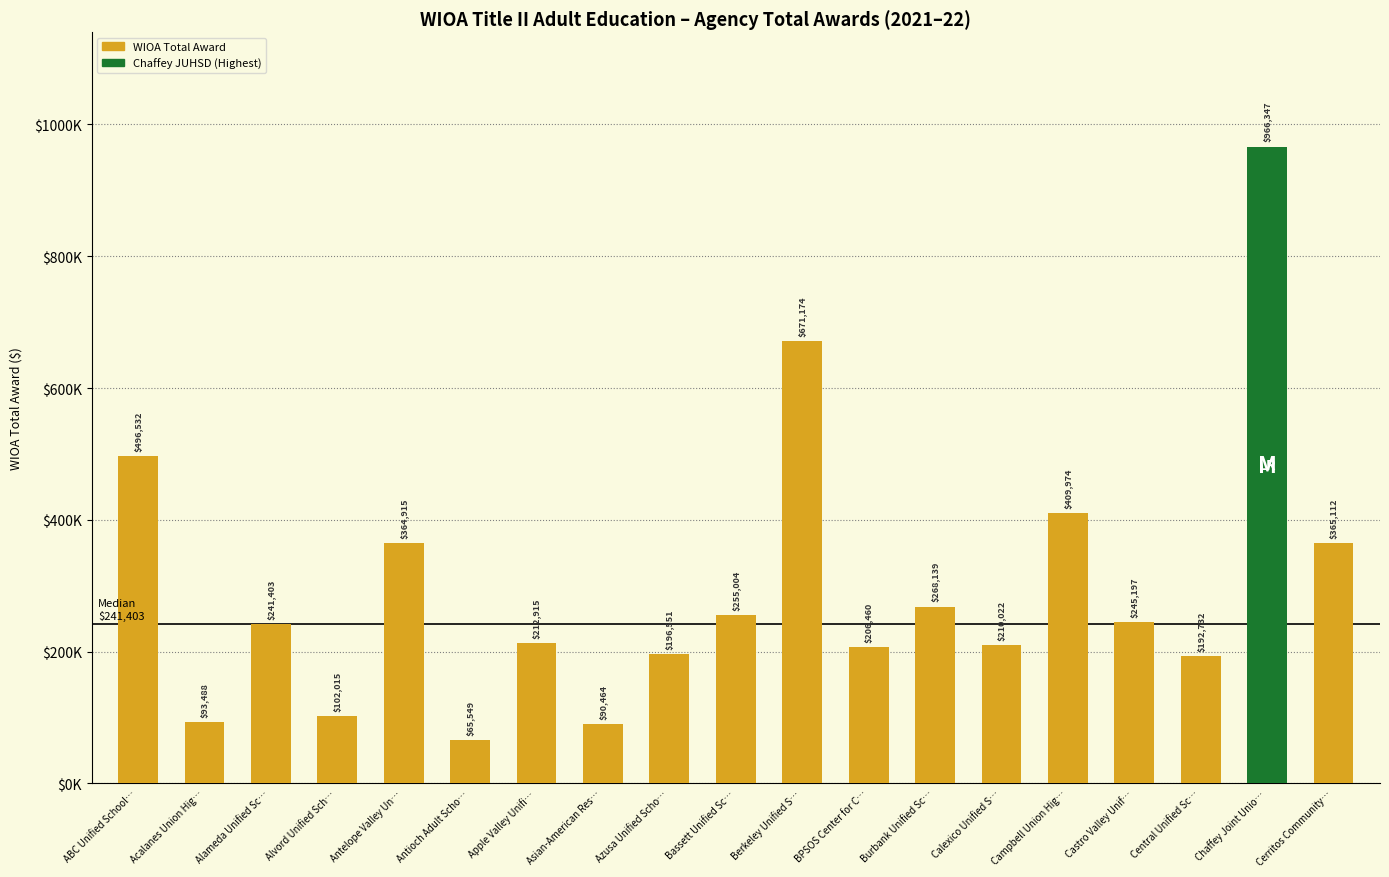

The chart shows a value of 102015 at Alvord Unified Sch…. True or false?

True